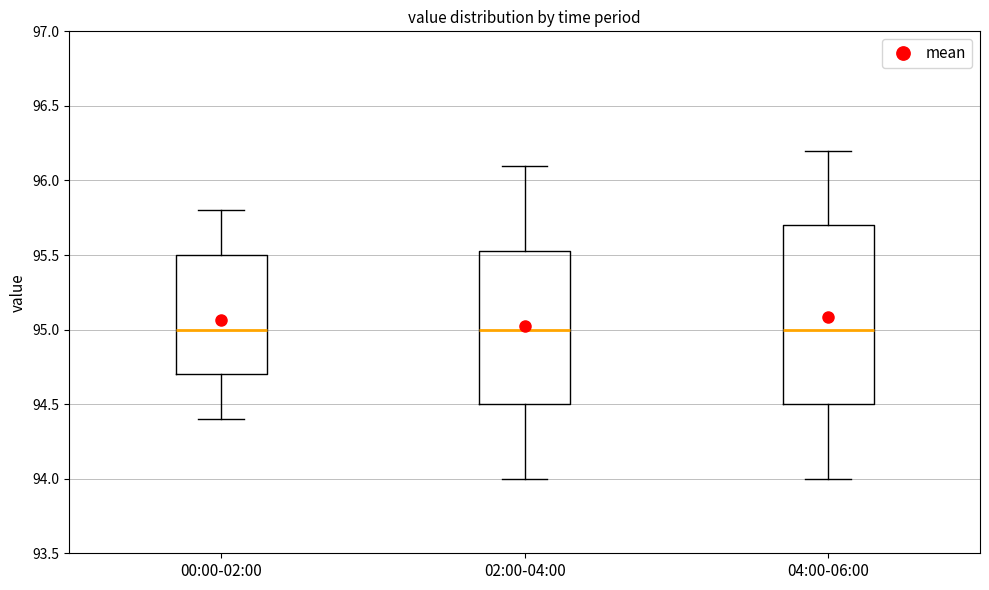

Which box is the tallest, from its lower edge to its upper edge?

04:00-06:00